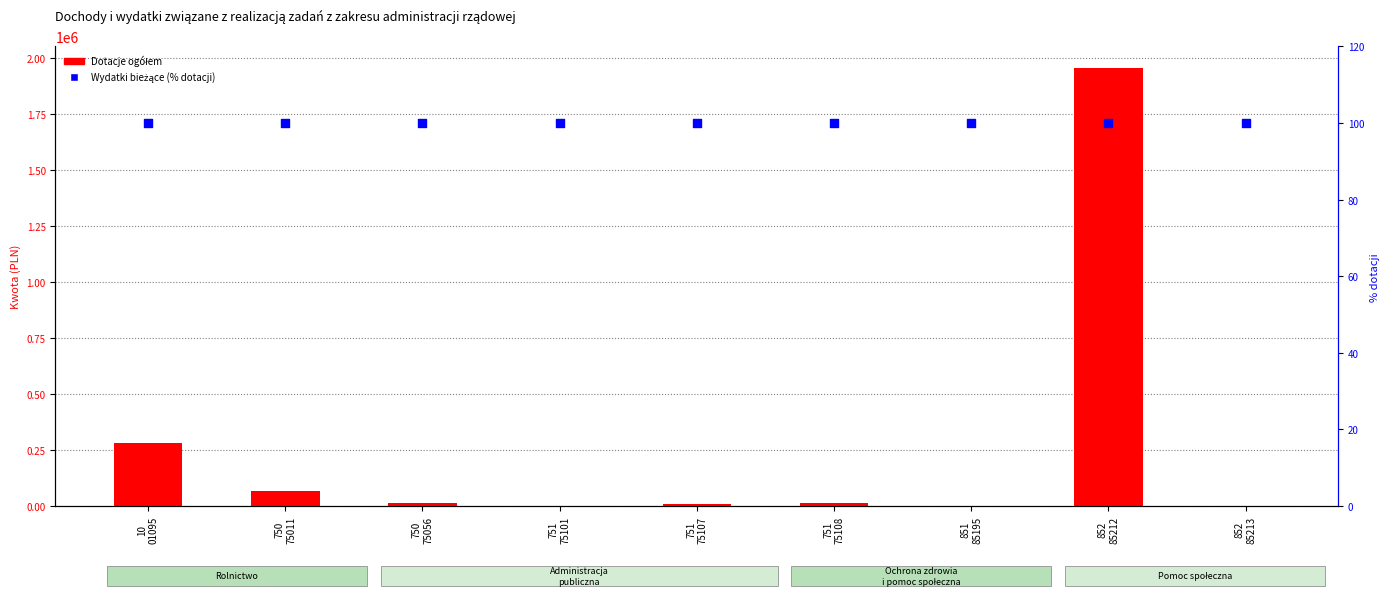

Which series contains the highest Y value?

Dotacje ogółem